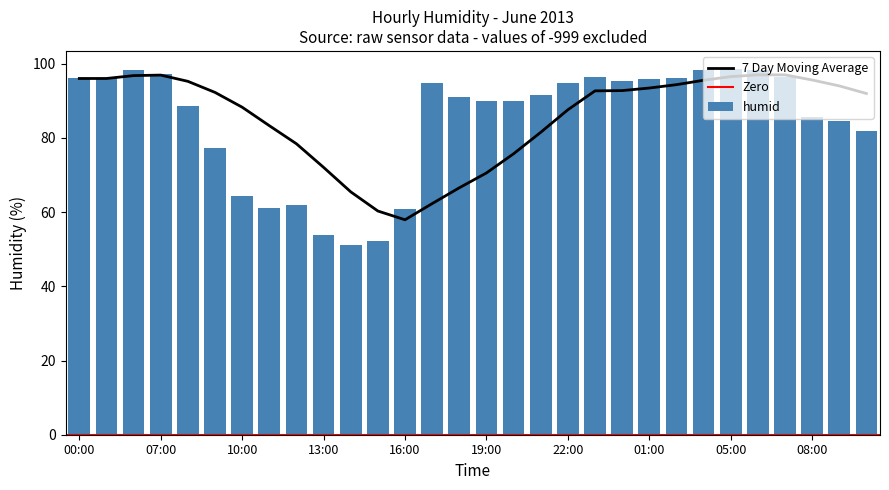

What is the value of the 10th bar from the left?

53.8